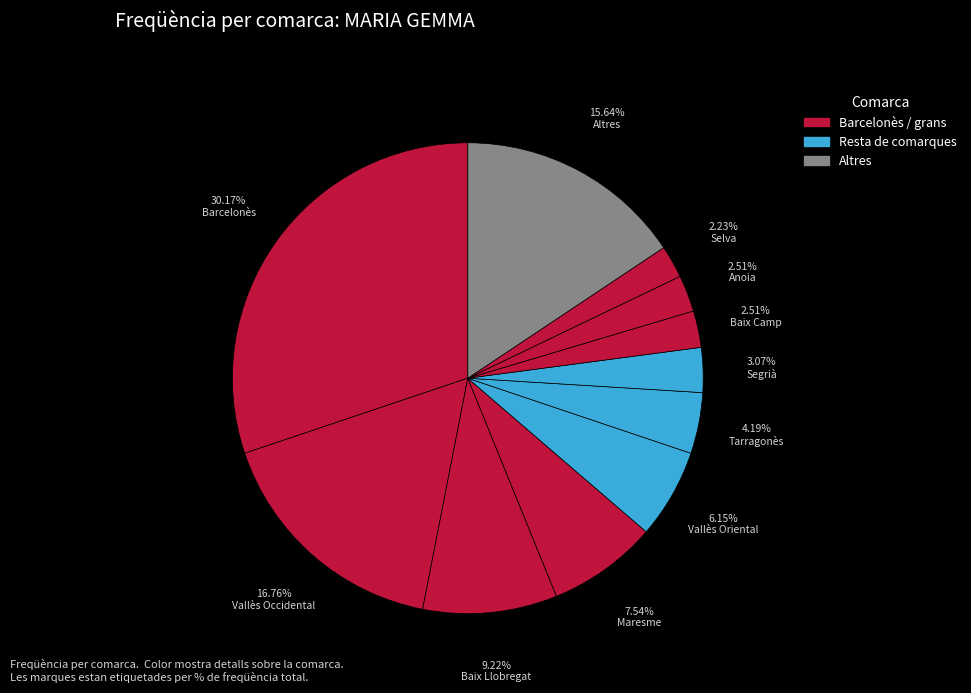

Count the number of slices in the pie.

11